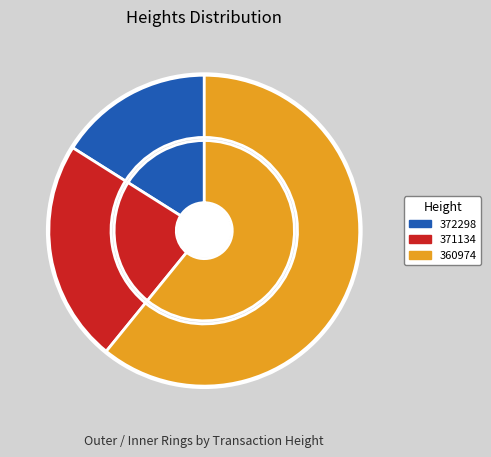

Which slice is the smallest?

372298